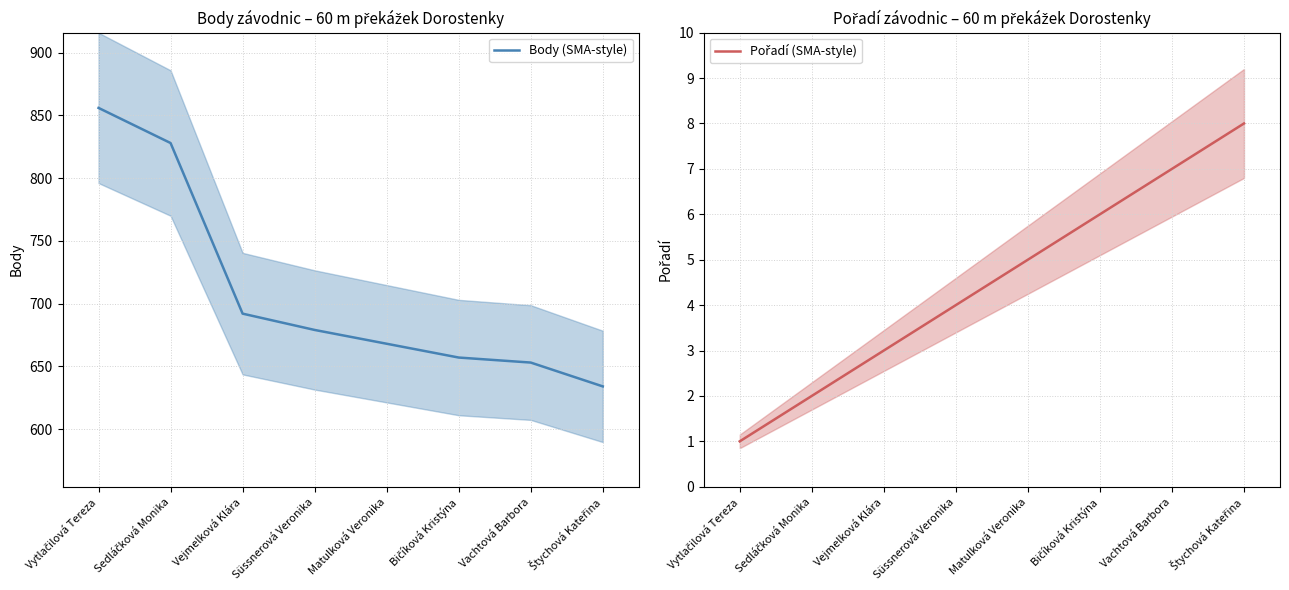

Rank the series at Matulková Veronika from highest to lowest value.

Body (SMA-style), Pořadí (SMA-style)